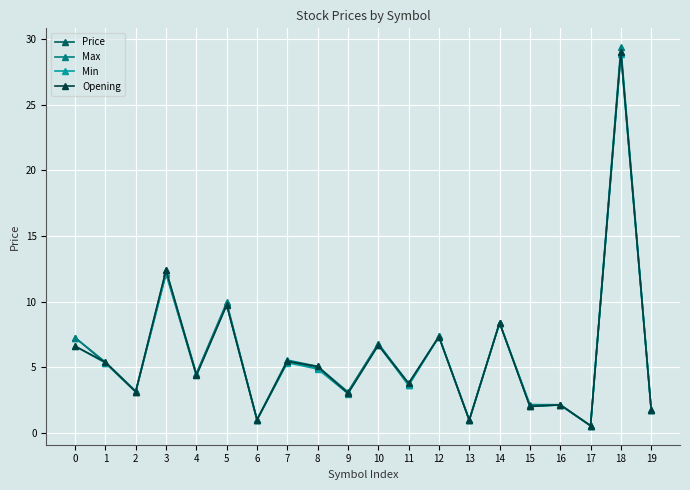

How many lines are shown in the chart?

4